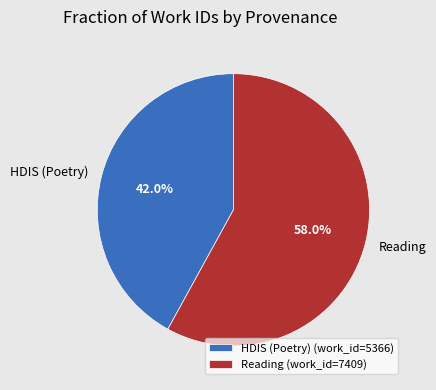

True or false: HDIS (Poetry) accounts for 42% of the total.

True